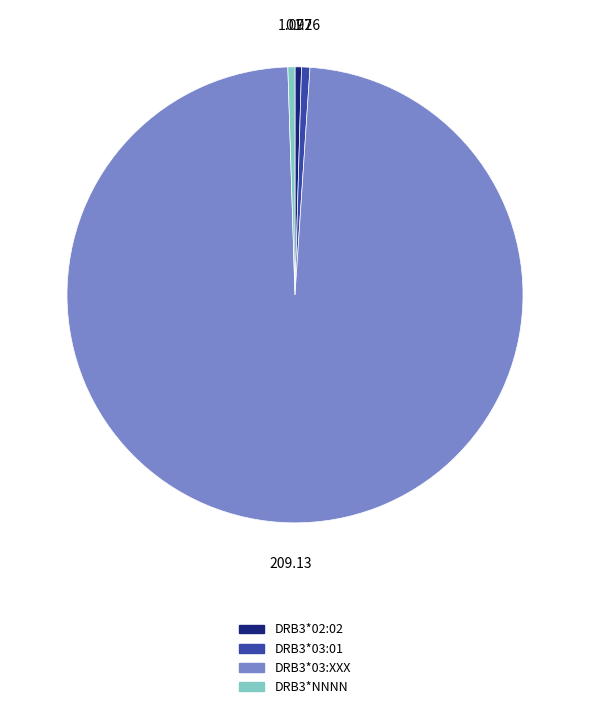

The DRB3*03:01 slice represents 11% of the pie. True or false?

False